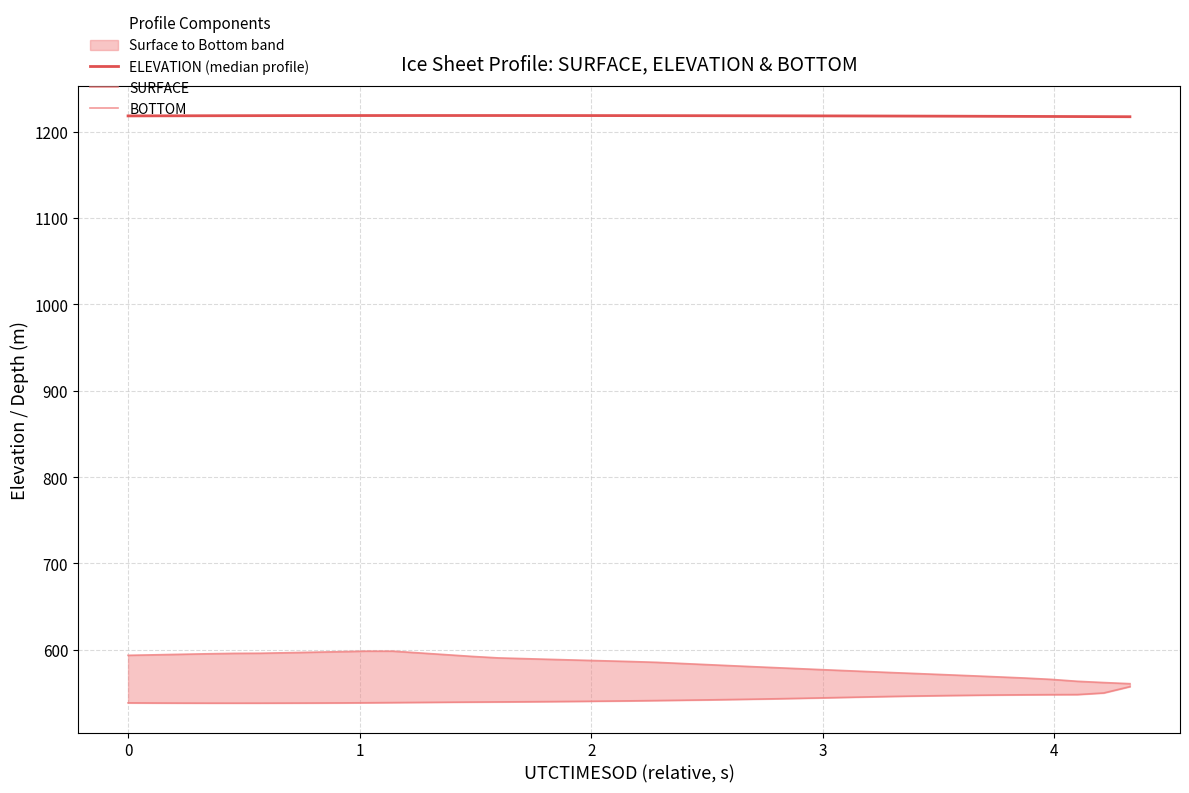

True or false: SURFACE and BOTTOM intersect in this chart.

False